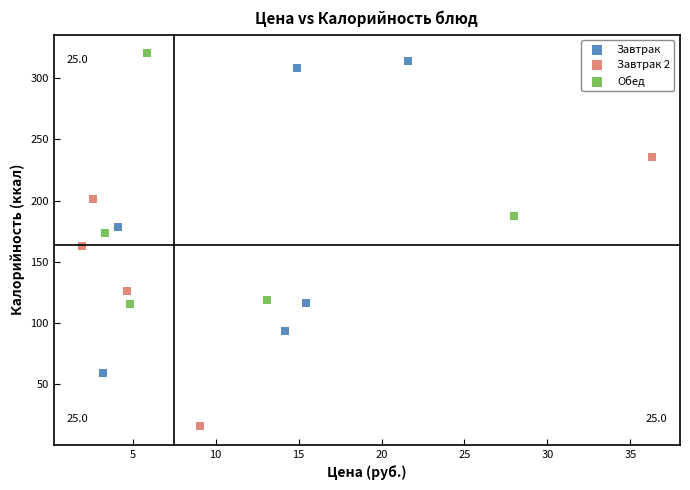

Which series has the widest spread of Y values?

Завтрак